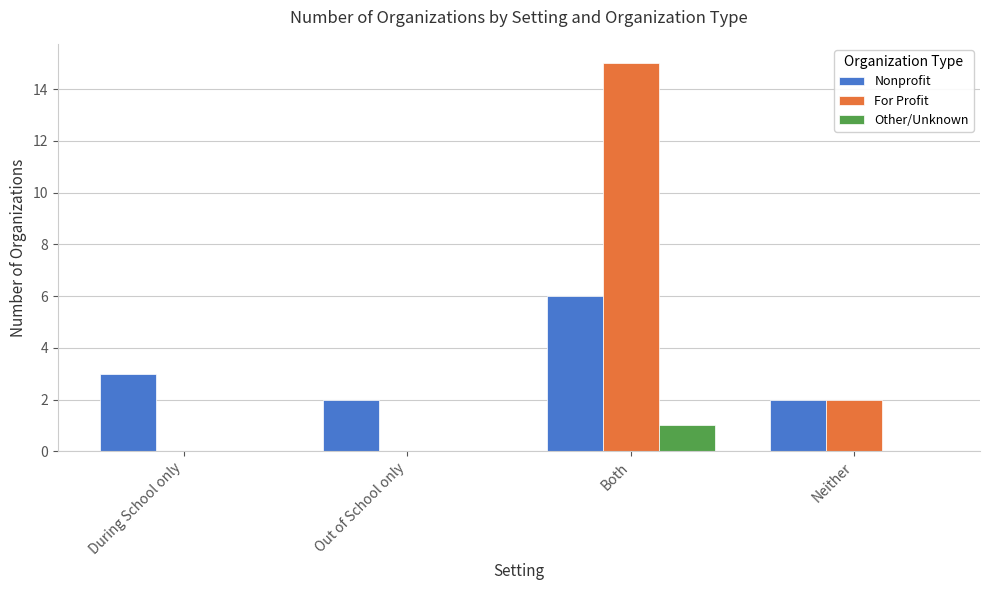

Count the For Profit values in the range 0 to 15.

4